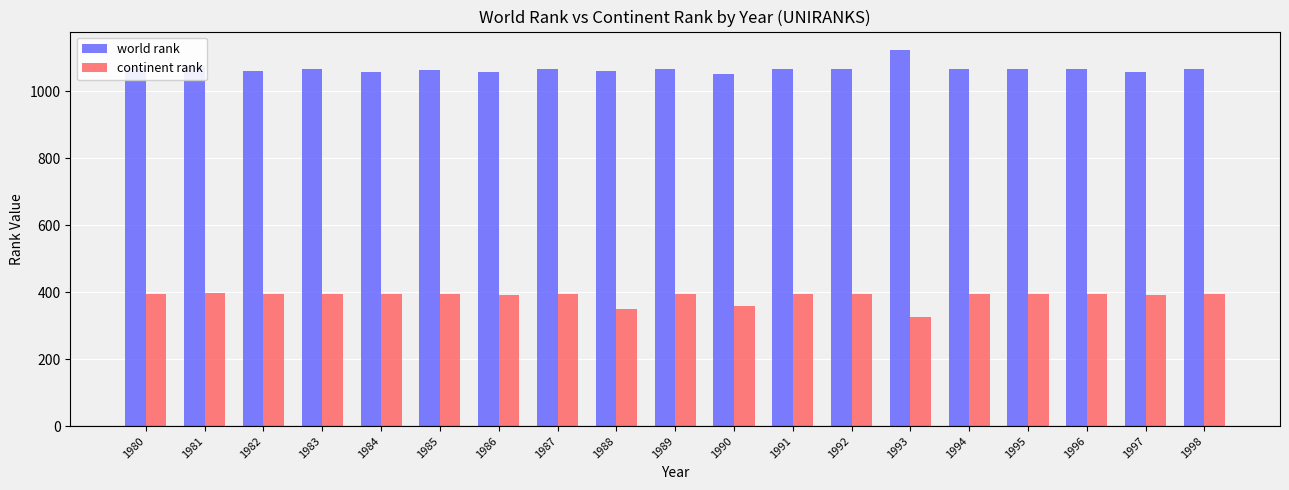

Count the number of categories in the chart.

19